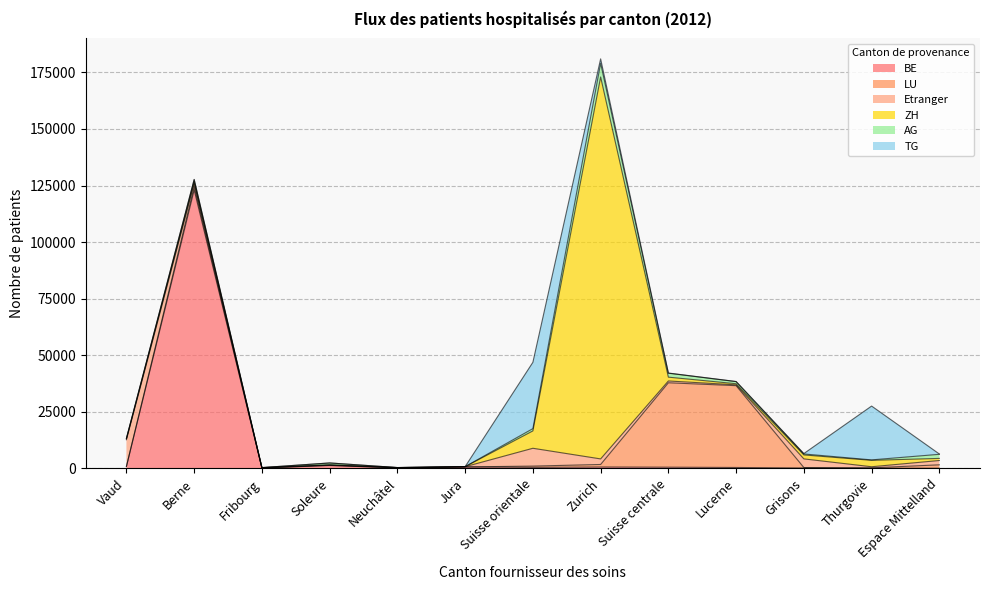

Which has a higher value, Suisse orientale or Suisse centrale?

Suisse centrale